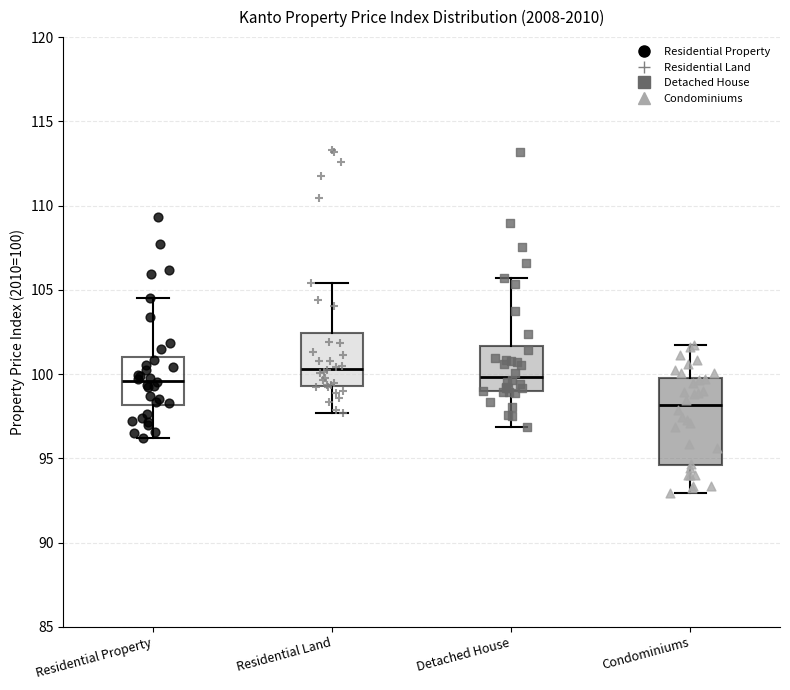

Reading left to right, transcribe this box plot: for each box, give where its median line is, the range the box spans, and where its two whiskers end, as read against the y-axis. The values are not printed on the chart, so give them approximately, as read against the axis.

Residential Property: median 99.5, box 98.0 to 101.0, whiskers 96.0 to 104.5
Residential Land: median 100.5, box 99.5 to 102.5, whiskers 97.5 to 105.5
Detached House: median 100.0, box 99.0 to 101.5, whiskers 97.0 to 105.5
Condominiums: median 98.0, box 94.5 to 100.0, whiskers 93.0 to 102.0